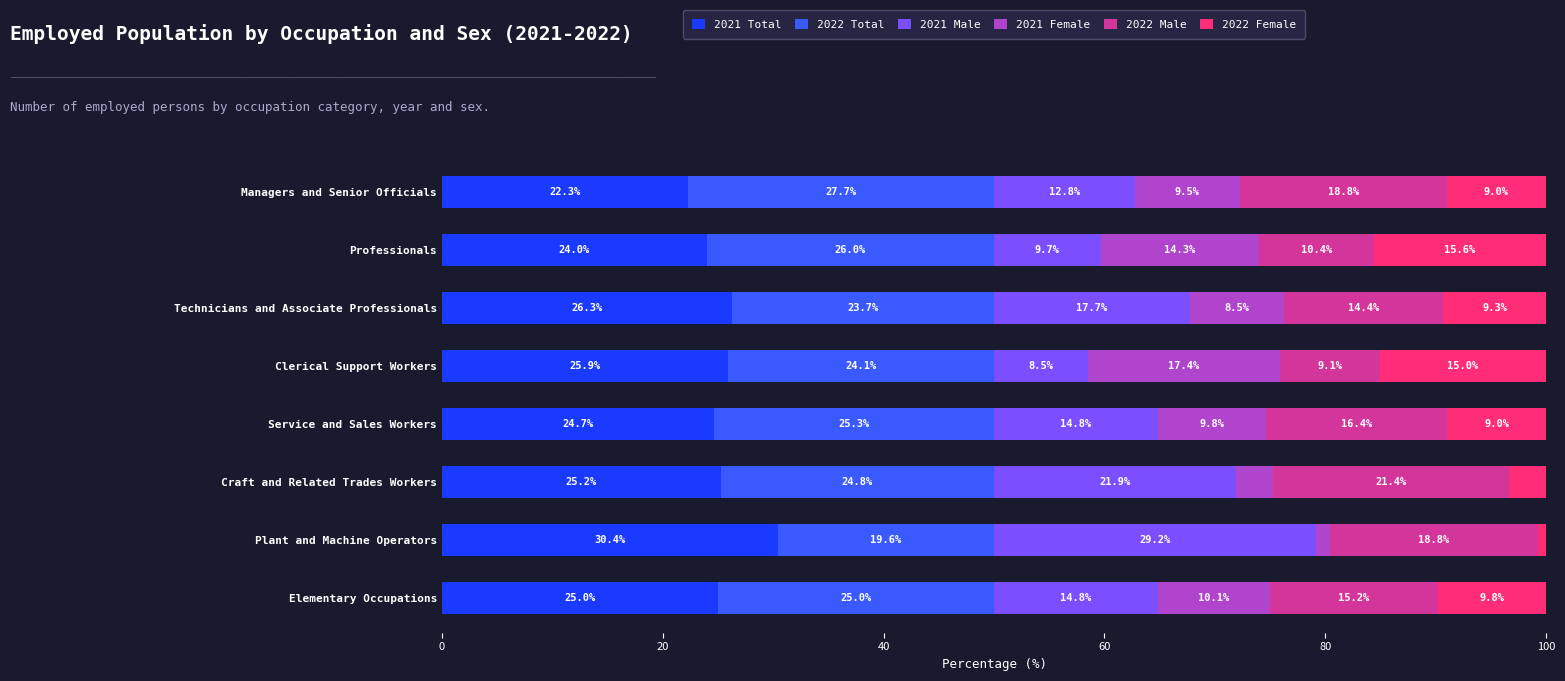

At which label does 2021 Total reach its minimum?

Managers and Senior Officials